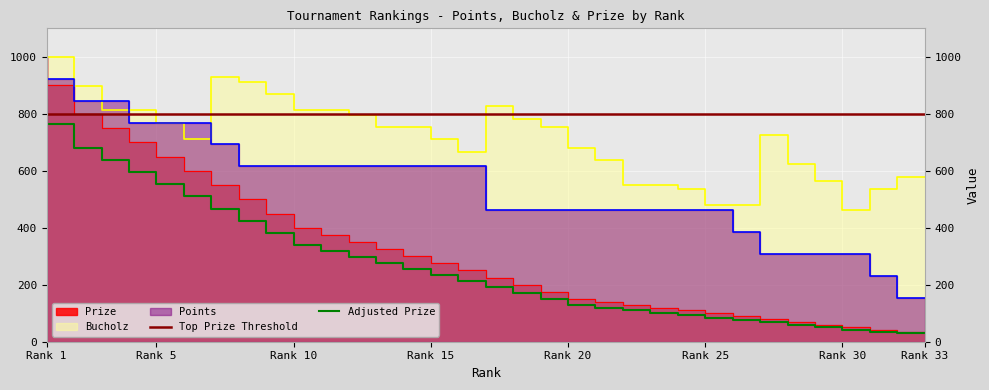

At which category is the sum across all series the highest?

Rank 1